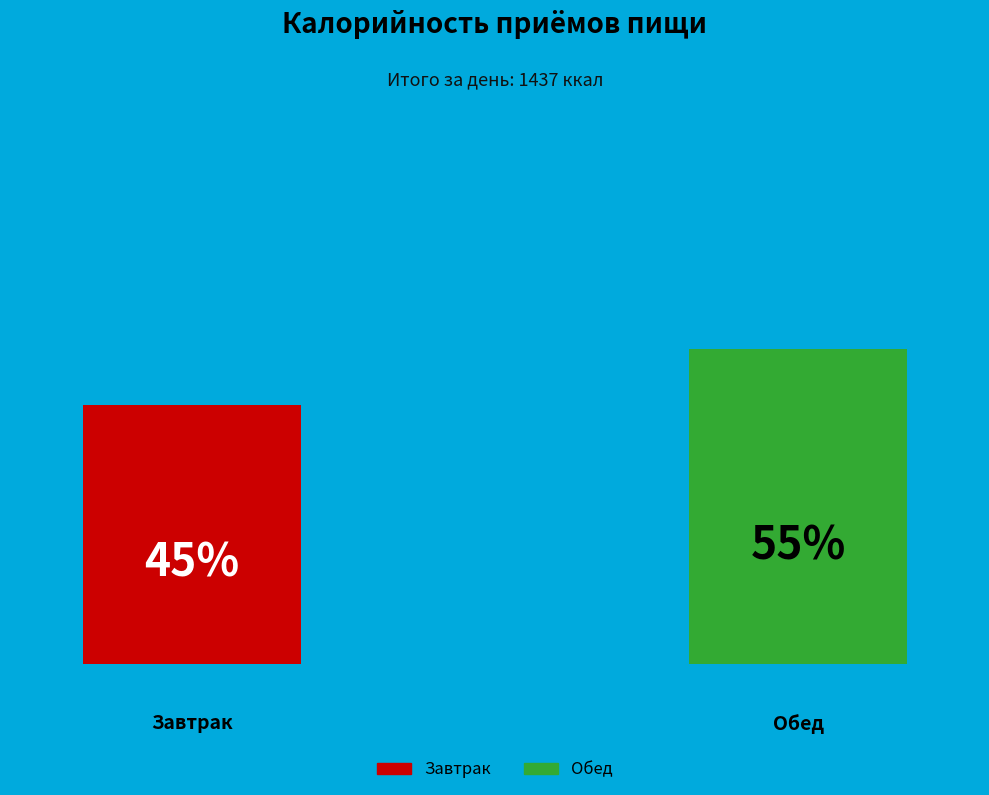

Does any single category account for the majority?

Yes